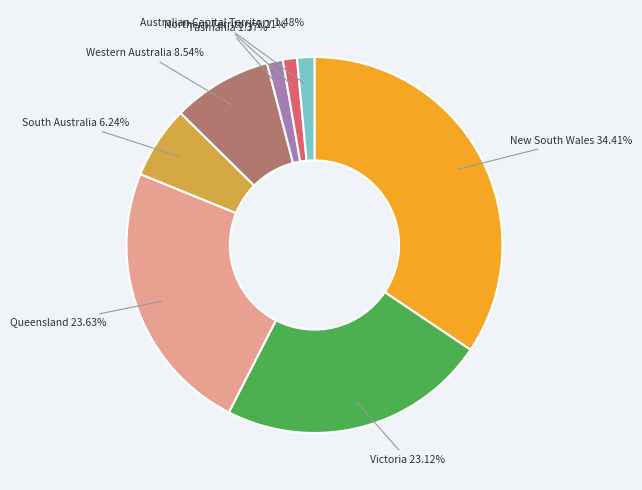

Which slice is the largest?

New South Wales